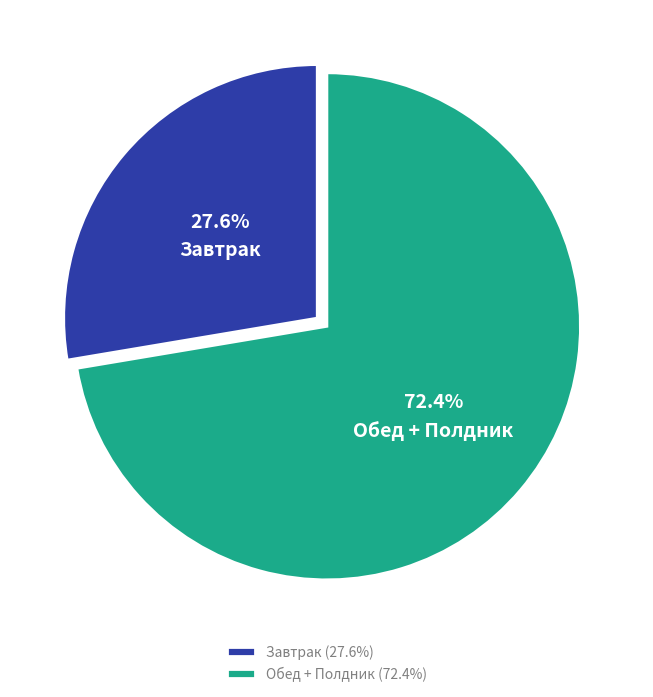

What is the ratio of the value at Завтрак to the value at Обед + Полдник?

0.4